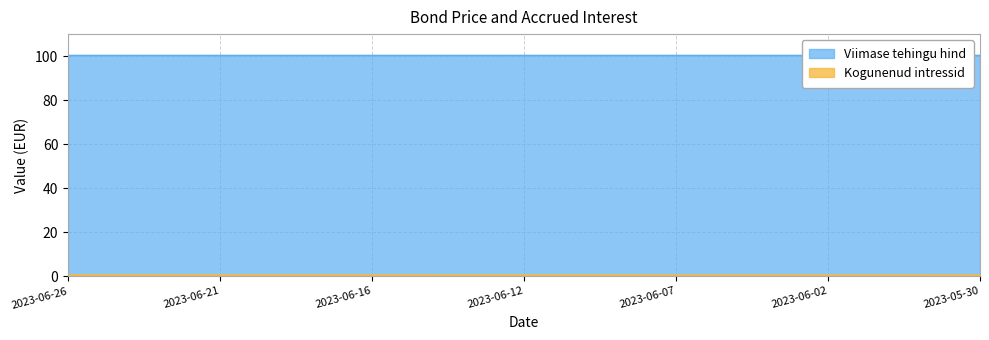

List the labels in order of value, smallest first.

2023-05-30, 2023-05-31, 2023-06-01, 2023-06-02, 2023-06-05, 2023-06-06, 2023-06-07, 2023-06-08, 2023-06-09, 2023-06-12, 2023-06-13, 2023-06-14, 2023-06-16, 2023-06-19, 2023-06-20, 2023-06-21, 2023-06-22, 2023-06-23, 2023-06-26